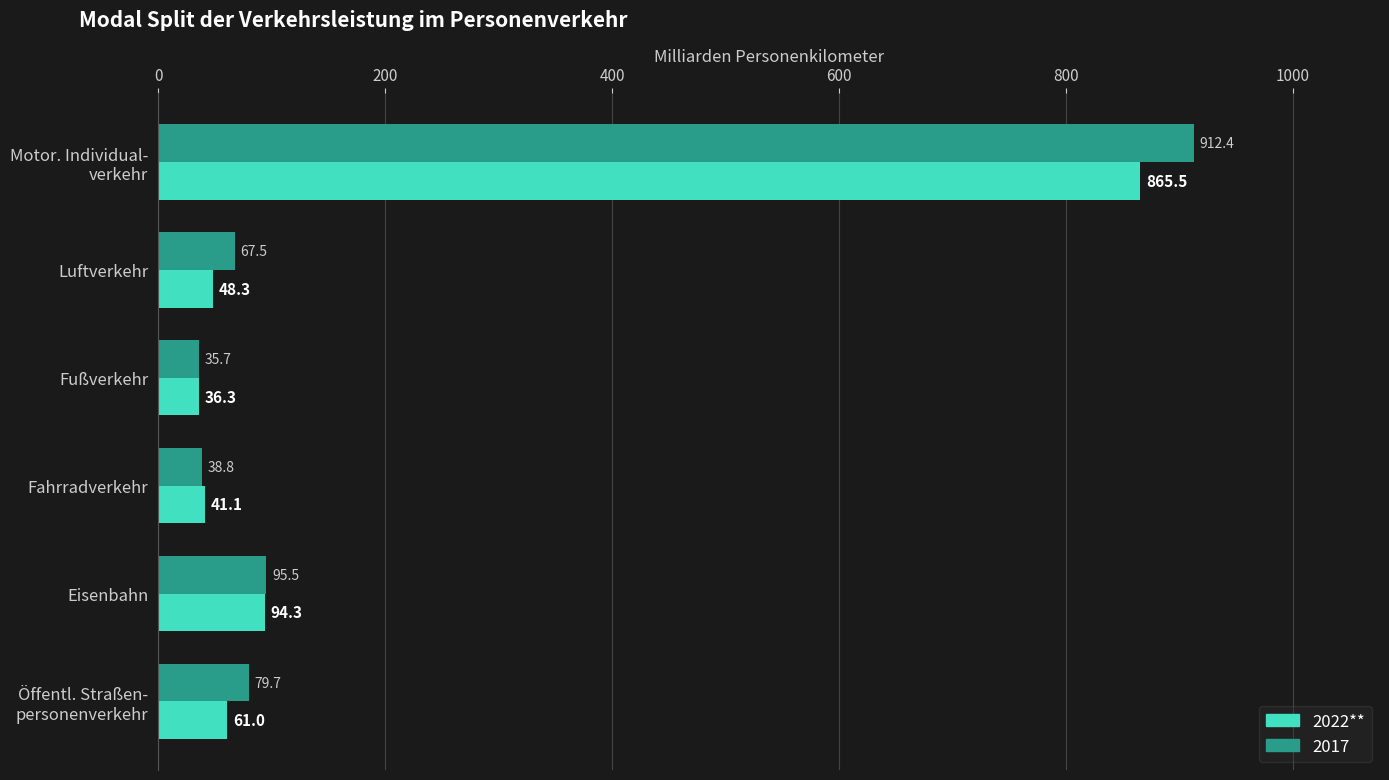

What is the total value across all series at Fußverkehr?

72.0